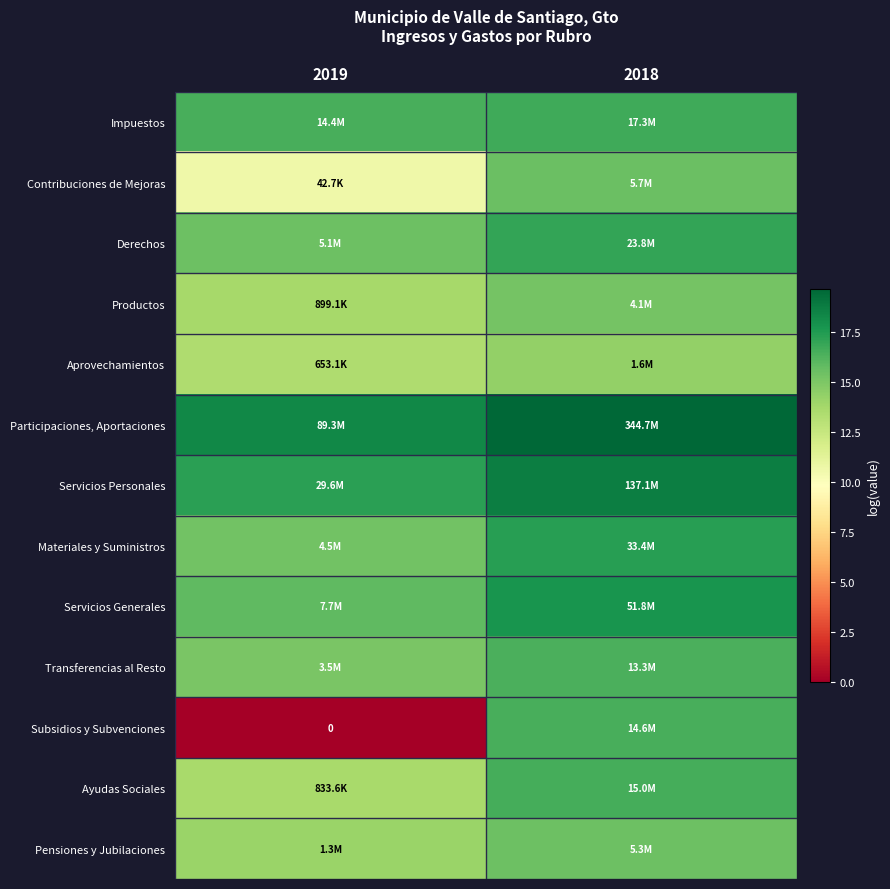

Between 2019 and 2018, which is larger?

2018